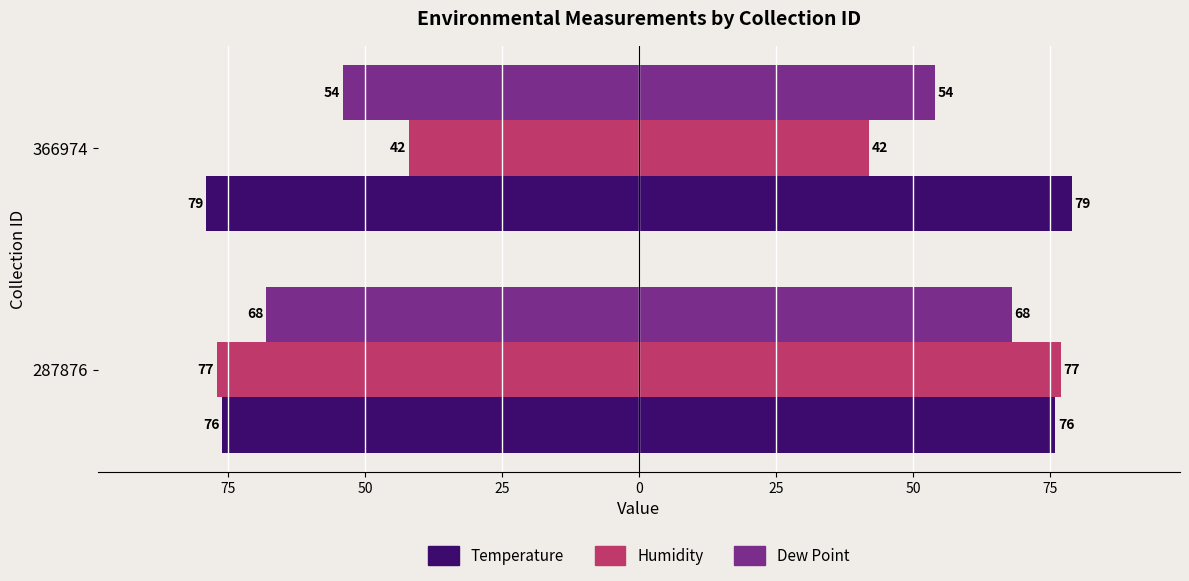

Is it true that Humidity equals -61 at 366974?

False